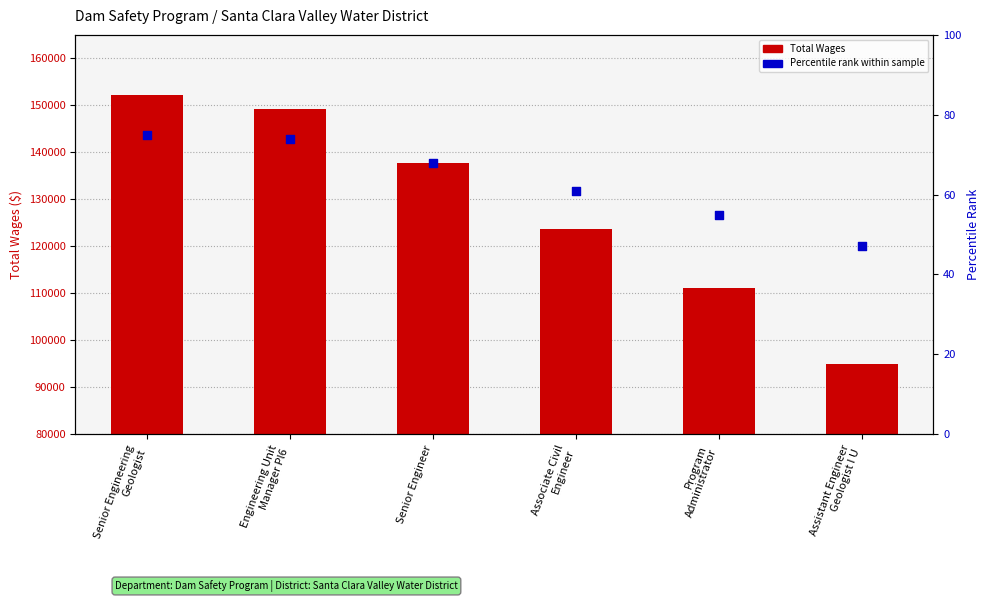

At how many categories does at least one series exceed 36374?

6